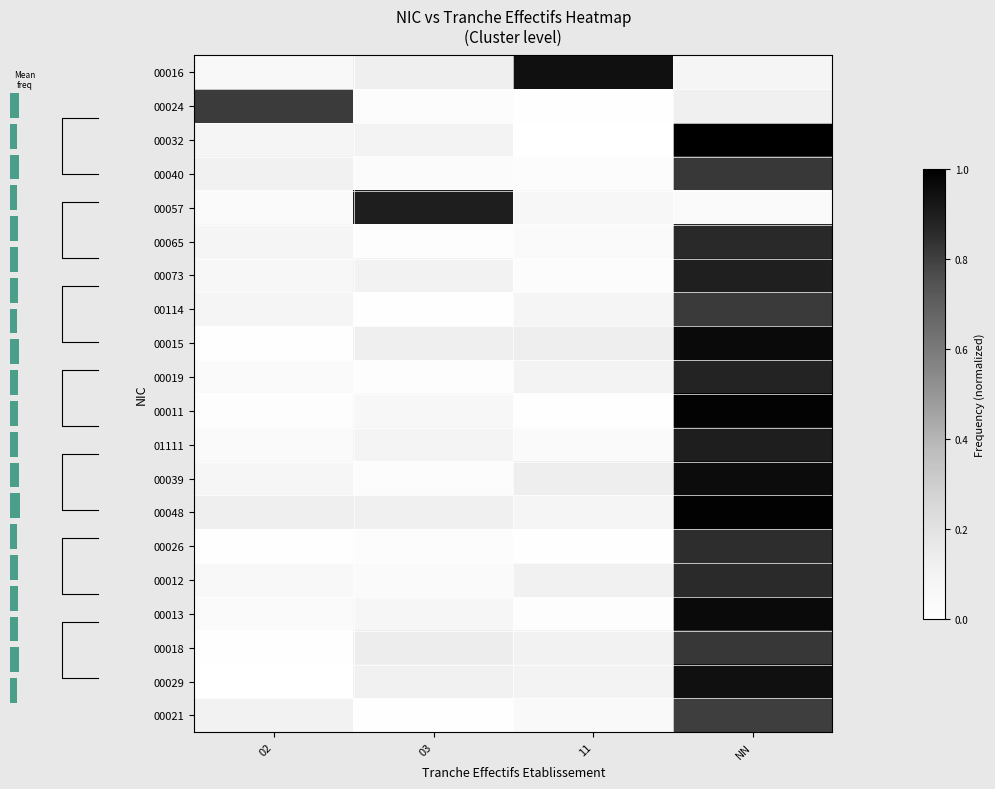

Is the value of 00048 at 11 greater than the value of 00040 at 02?

No